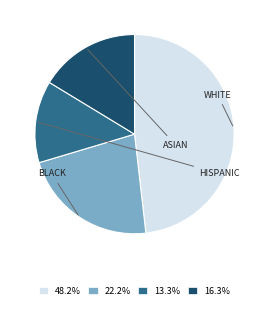

What is the ratio of the value at 16.3% to the value at 22.2%?

0.7